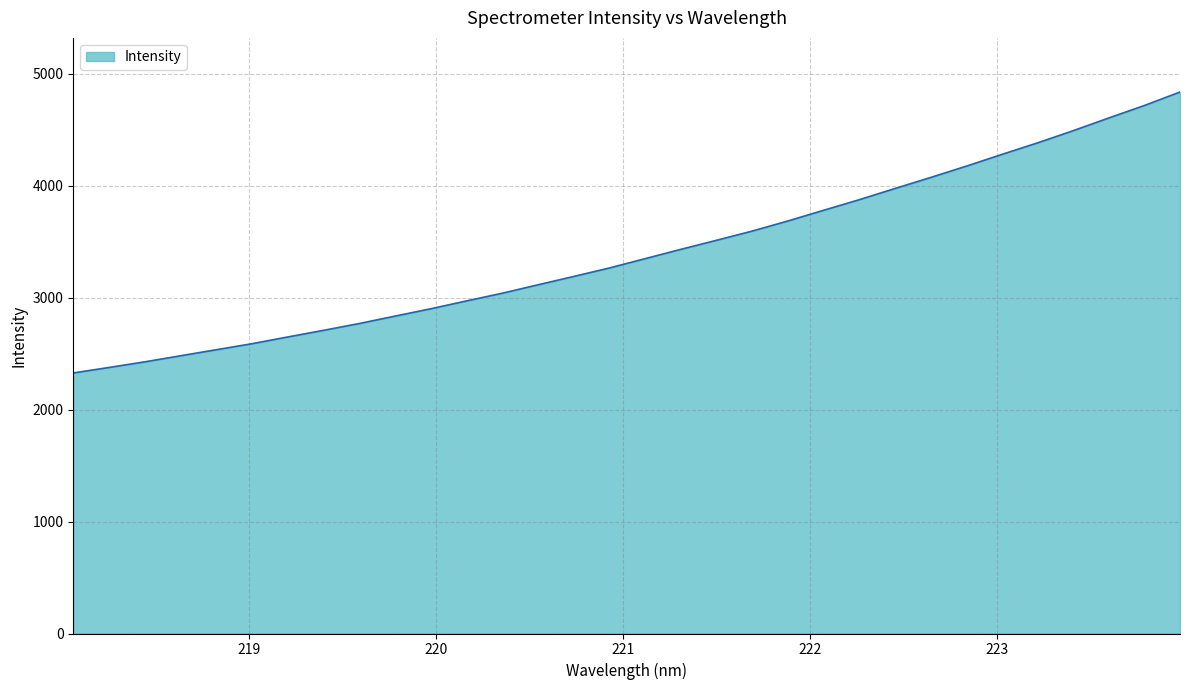

How many values are below 3349?

16